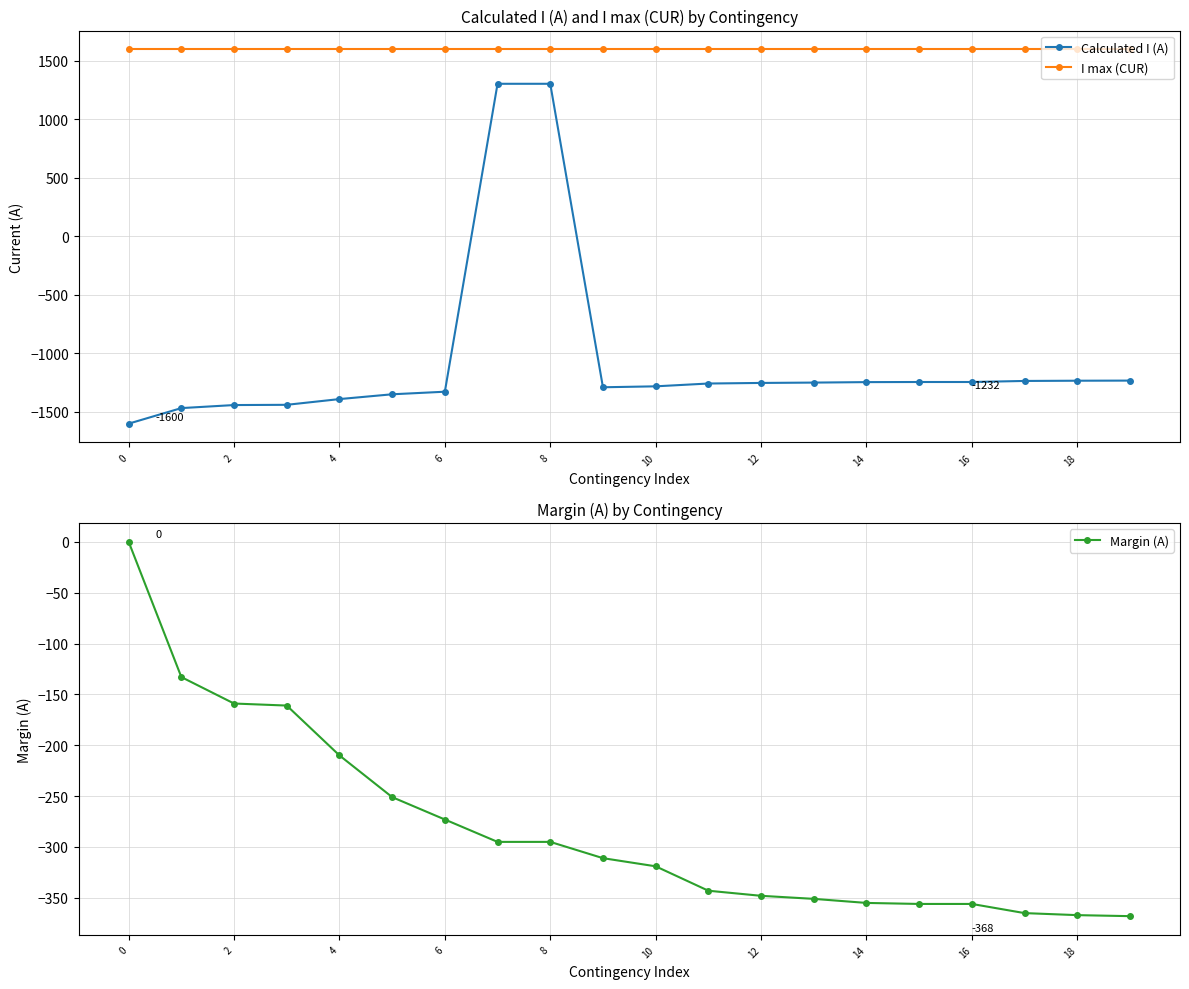

True or false: Calculated I (A) and Margin (A) intersect in this chart.

True